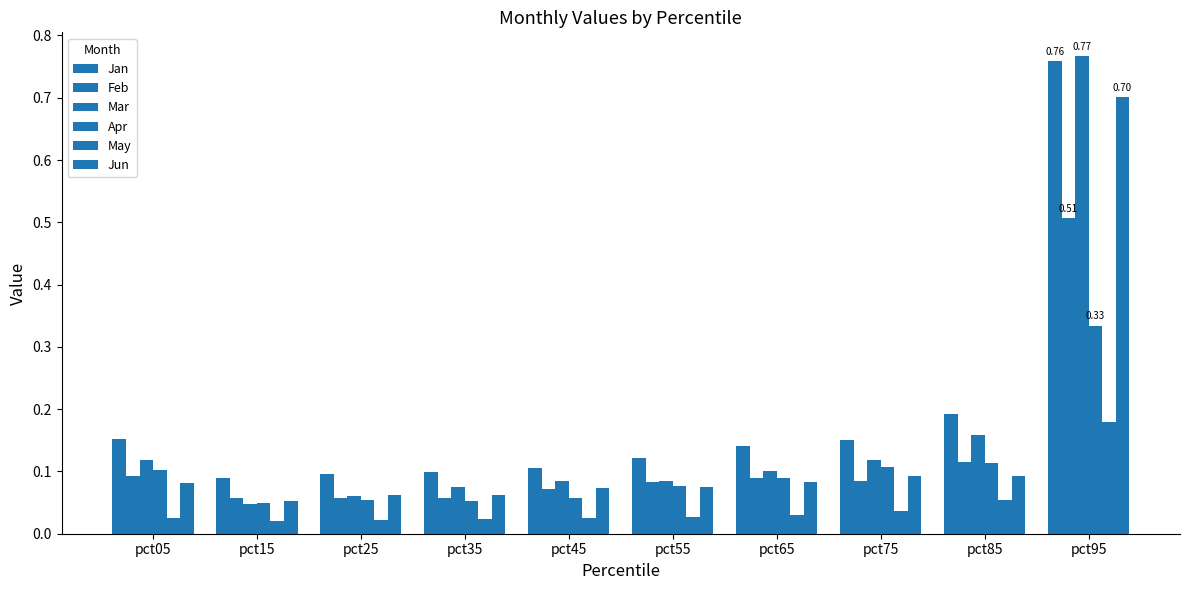

What is the value of the Jan bar at the 5th from the left?

0.1